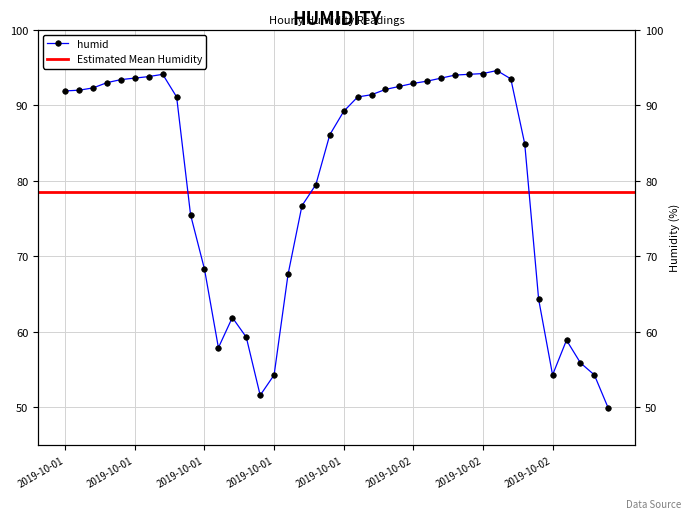

What is the label of the 9th point from the left?

2019-10-01 08:00